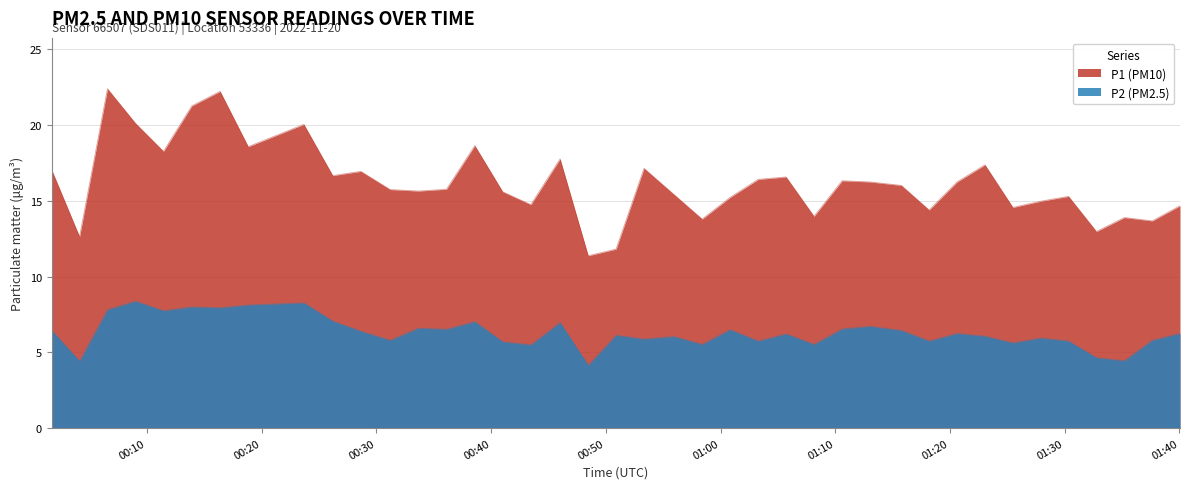

Reading left to right, what are all the values shown in this chart?

P1: 17.1	12.6	22.4	20.1	18.3	21.3	22.2	18.6	20.1	16.7	16.9	15.8	15.7	15.8	18.6	15.6	14.8	17.8	11.4	11.8	17.1	15.4	13.8	15.2	16.4	16.6	14.0	16.3	16.2	16.0	14.4	16.2	17.4	14.6	15.0	15.3	13.0	13.9	13.7	14.7
P2: 6.5	4.4	7.8	8.4	7.8	8.0	8.0	8.1	8.3	7.1	6.4	5.8	6.6	6.5	7.0	5.7	5.5	7.0	4.2	6.1	5.9	6.0	5.5	6.5	5.8	6.2	5.5	6.5	6.7	6.5	5.8	6.2	6.1	5.6	6.0	5.8	4.7	4.5	5.8	6.2